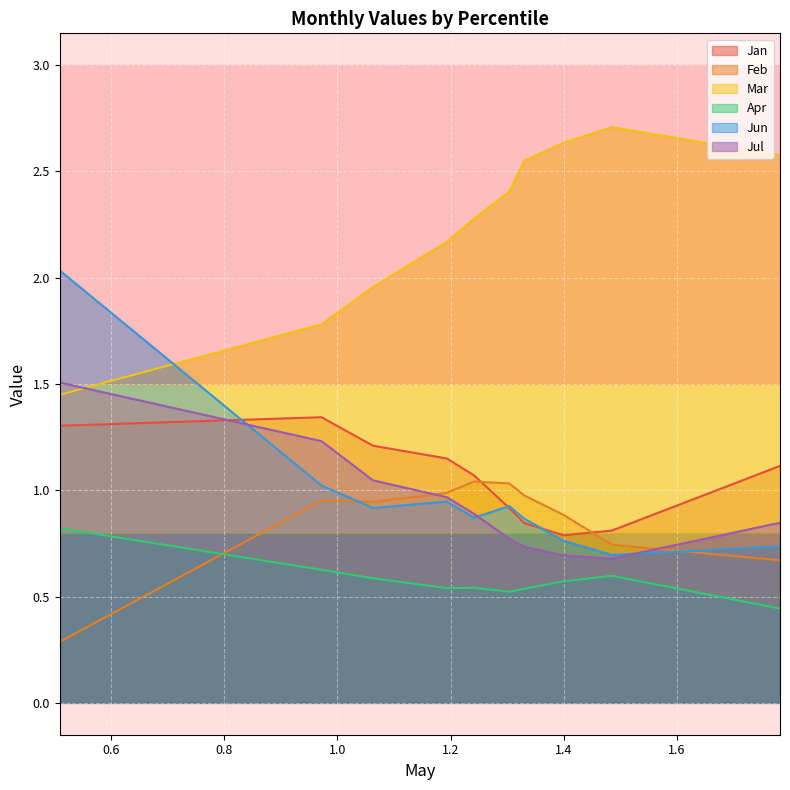

What is the maximum value shown in the chart?

2.7